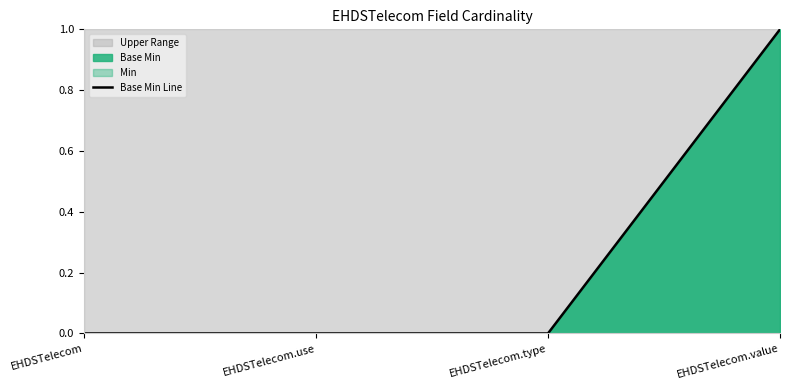

True or false: there are more than 0 points higher than both neighbors.

False